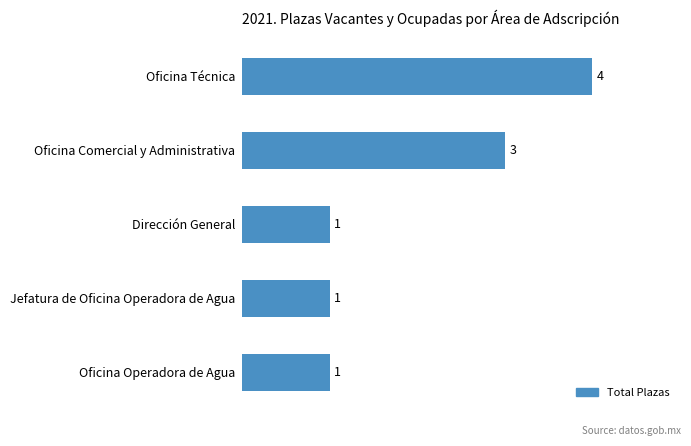

Is it true that the value at Dirección General is 0?

False